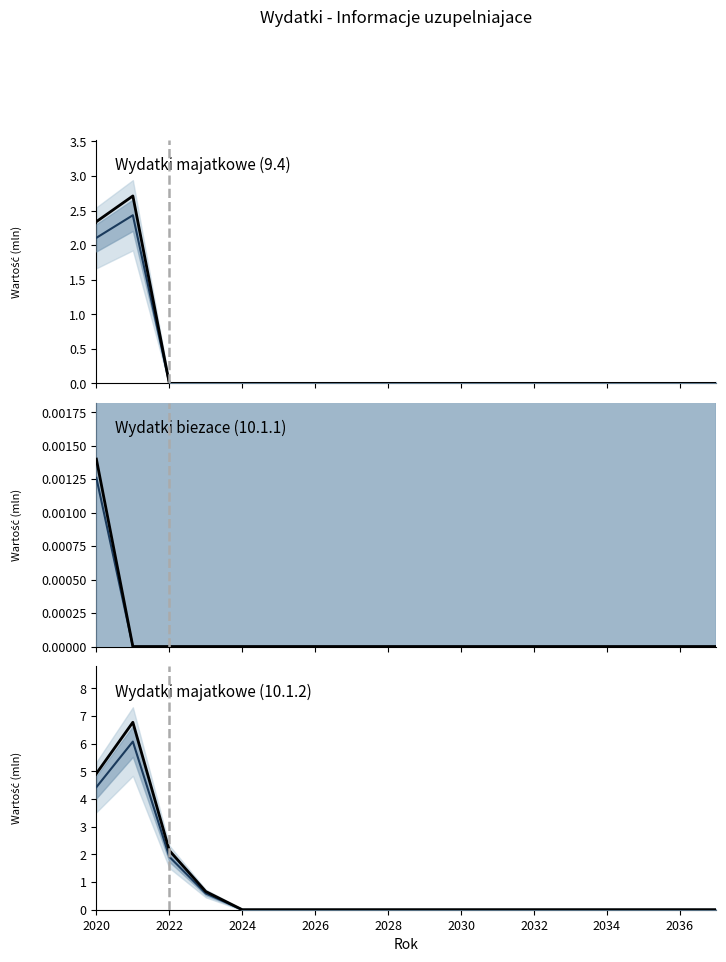

Reading left to right, extract all data points from this chart.

Wydatki majatkowe (9.4): 2.3	2.7	0.0	0.0	0.0	0.0	0.0	0.0	0.0	0.0	0.0	0.0	0.0	0.0	0.0	0.0	0.0	0.0
Wydatki majatkowe (9.4) (trend): 2.1	2.4	0.0	0.0	0.0	0.0	0.0	0.0	0.0	0.0	0.0	0.0	0.0	0.0	0.0	0.0	0.0	0.0
Wydatki objetowe - biezace (10.1.1): 0.0	0.0	0.0	0.0	0.0	0.0	0.0	0.0	0.0	0.0	0.0	0.0	0.0	0.0	0.0	0.0	0.0	0.0
Wydatki objetowe - biezace (10.1.1) (trend): 0.0	0.0	0.0	0.0	0.0	0.0	0.0	0.0	0.0	0.0	0.0	0.0	0.0	0.0	0.0	0.0	0.0	0.0
Wydatki objetowe - majatkowe (10.1.2): 4.9	6.8	2.1	0.7	0.0	0.0	0.0	0.0	0.0	0.0	0.0	0.0	0.0	0.0	0.0	0.0	0.0	0.0
Wydatki objetowe - majatkowe (10.1.2) (trend): 4.4	6.1	1.9	0.6	0.0	0.0	0.0	0.0	0.0	0.0	0.0	0.0	0.0	0.0	0.0	0.0	0.0	0.0